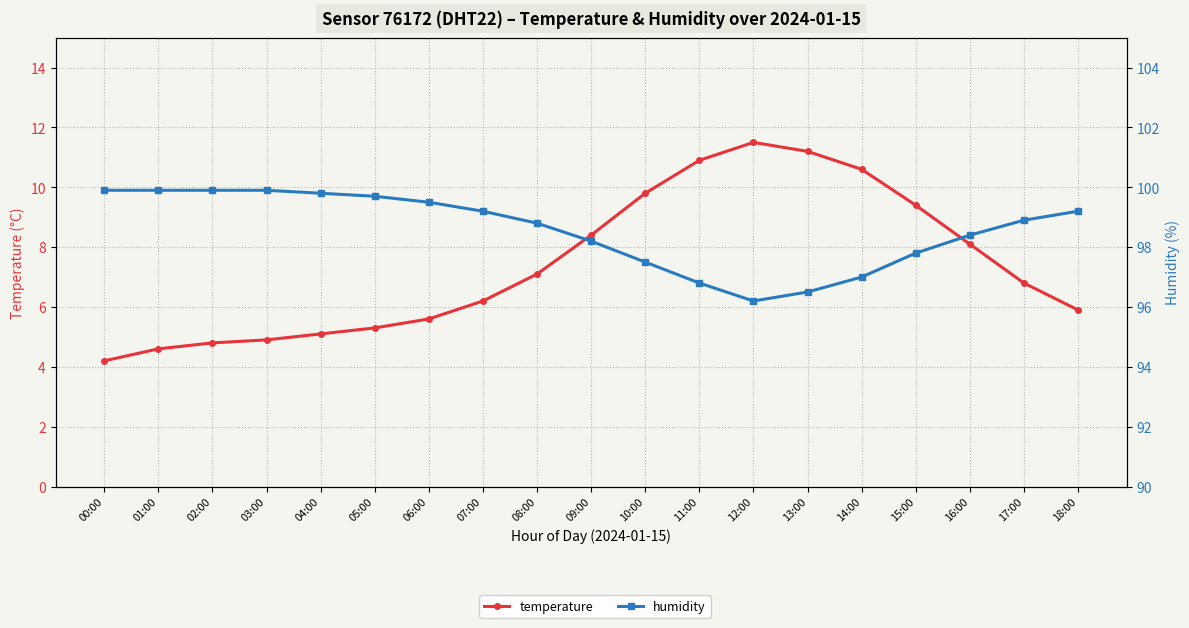

True or false: temperature and humidity intersect in this chart.

False